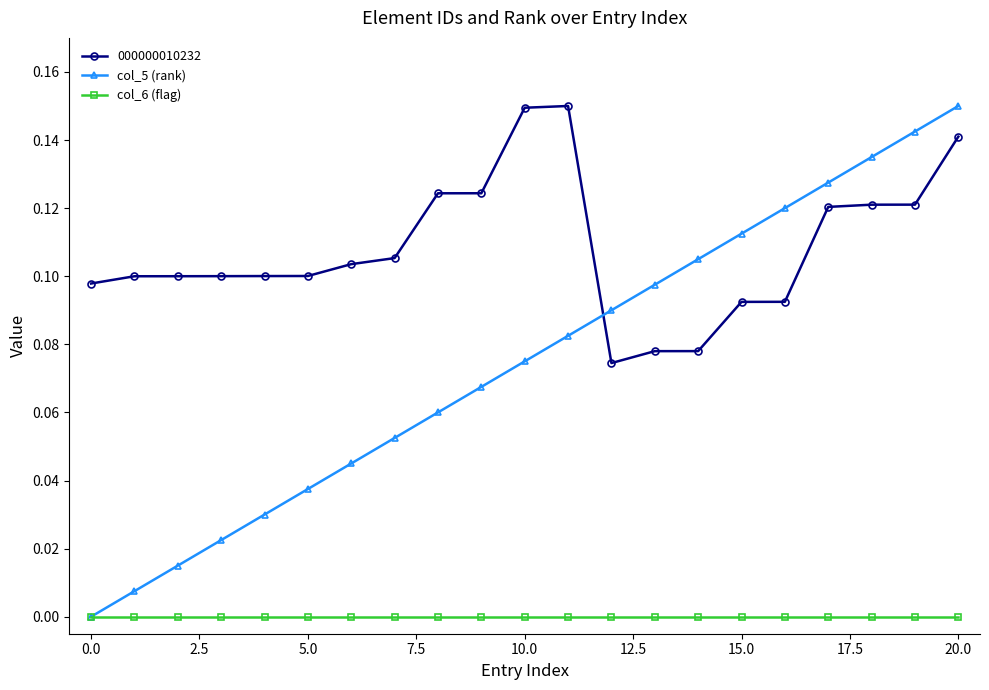

Which series ends up on top after the final intersection of col_5 (rank) and 000000010232?

col_5 (rank)